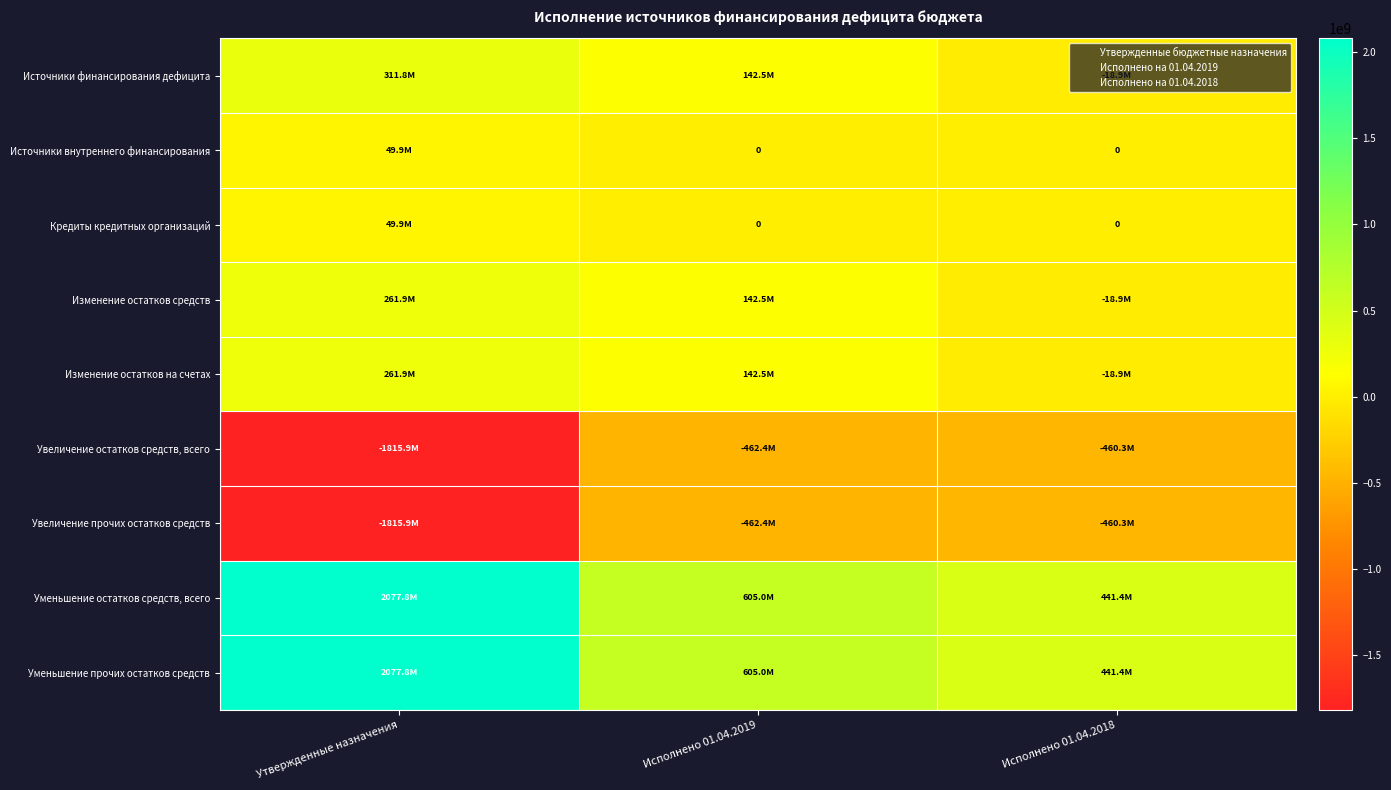

Which series has the widest spread of values?

Уменьшение остатков средств, всего